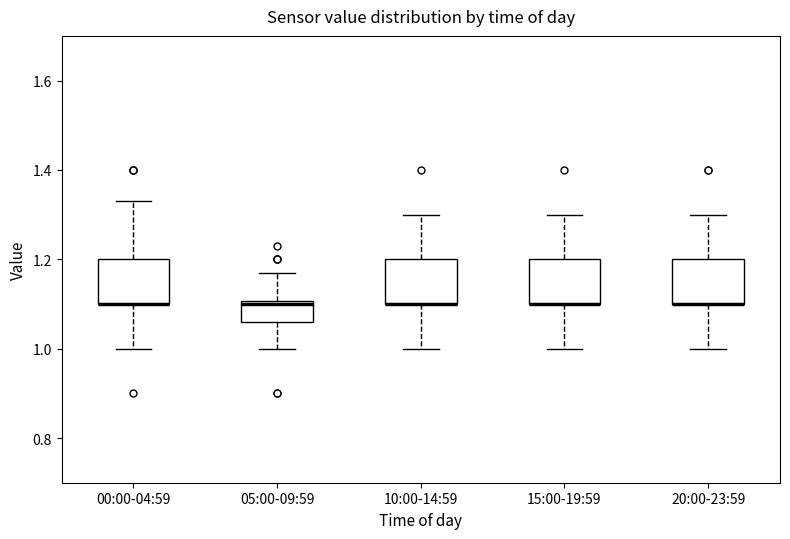

Where does the lower whisker of the box for 05:00-09:59 end on the y-axis? The values are not printed on the chart, so give them approximately, as read against the axis.

1.00